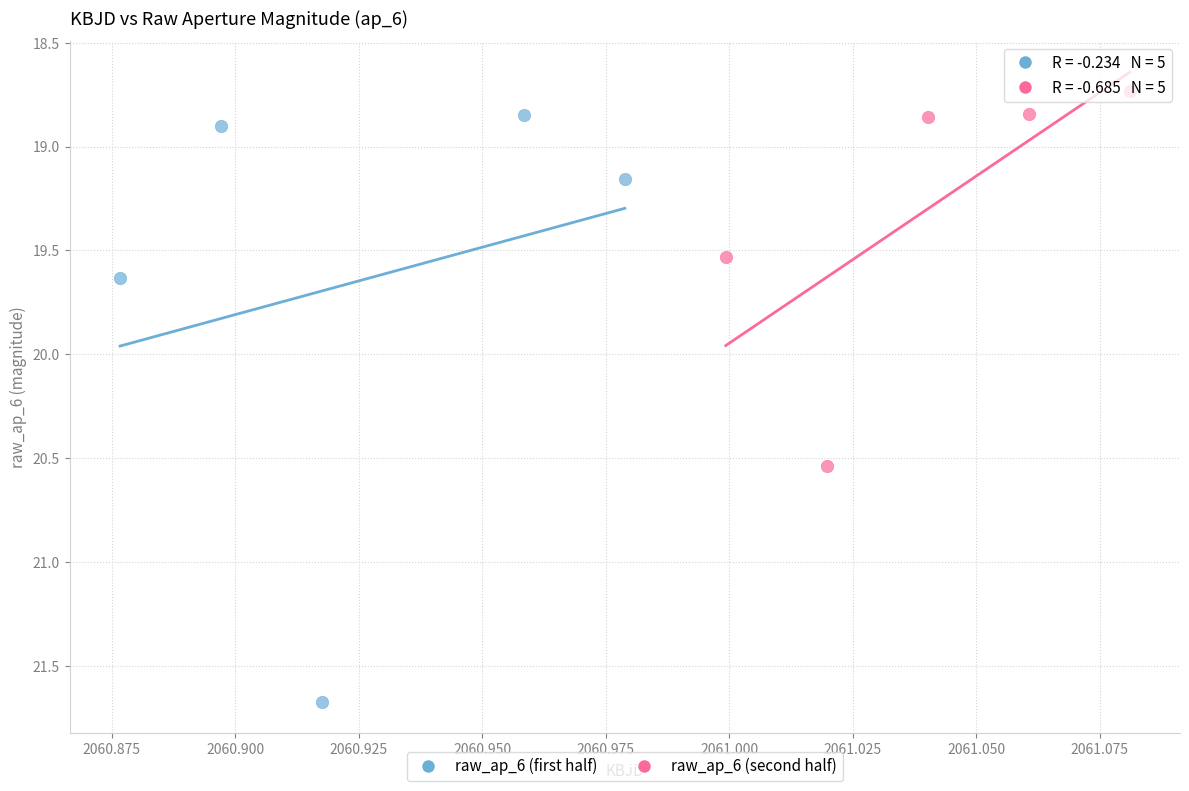

Which series has the largest Y range (max minus min)?

raw_ap_6 (first half)